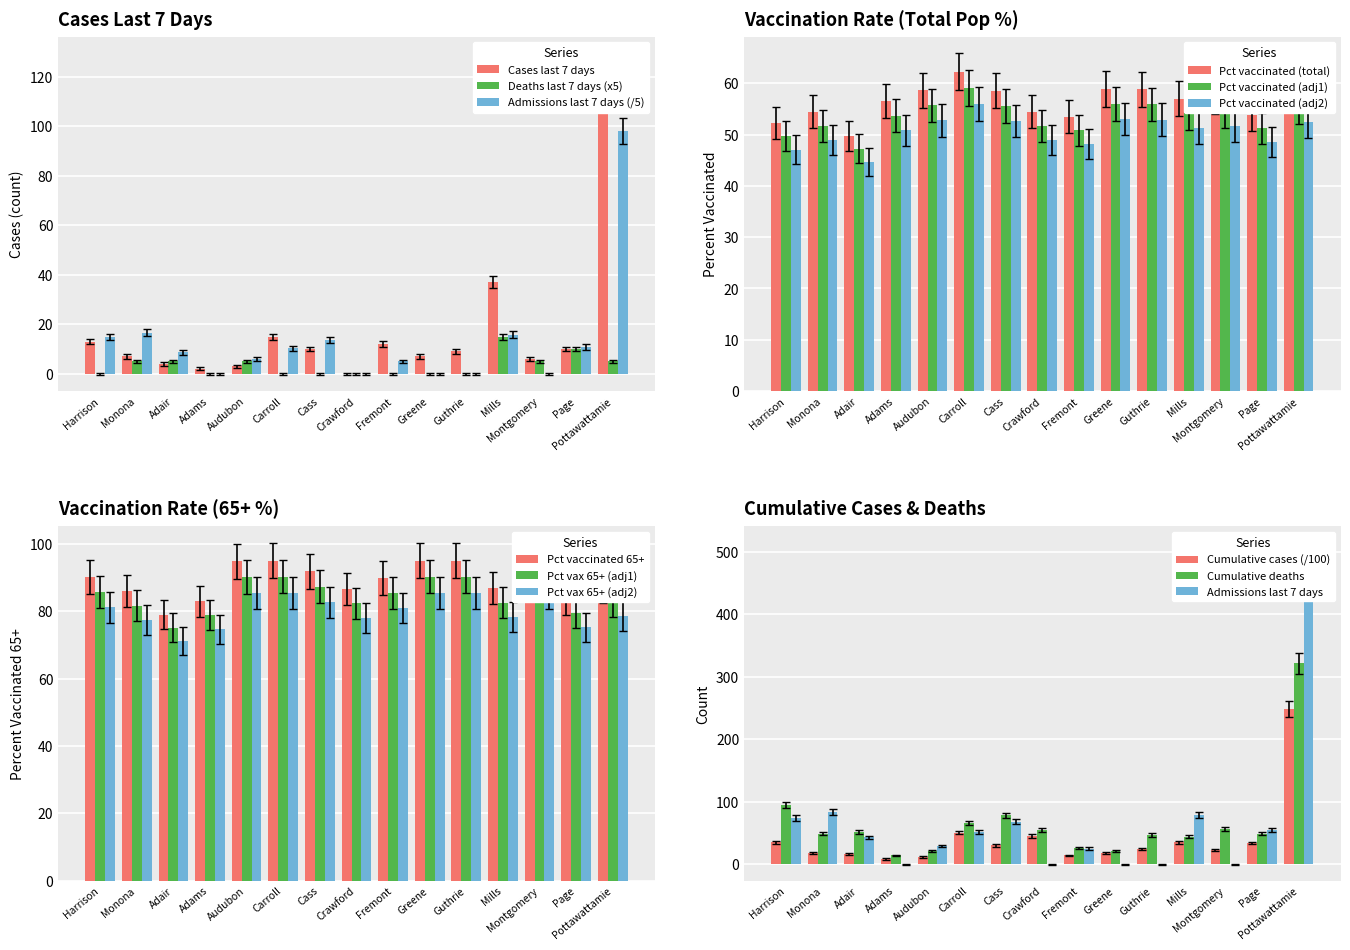

At how many categories does at least one series exceed 6?

11